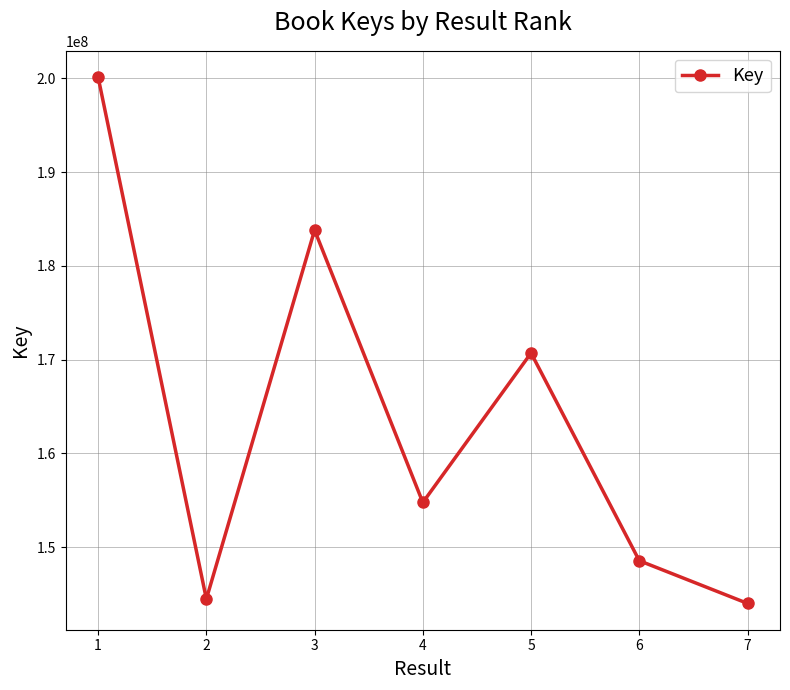

Is it true that the value at 7 is 254155047?

False